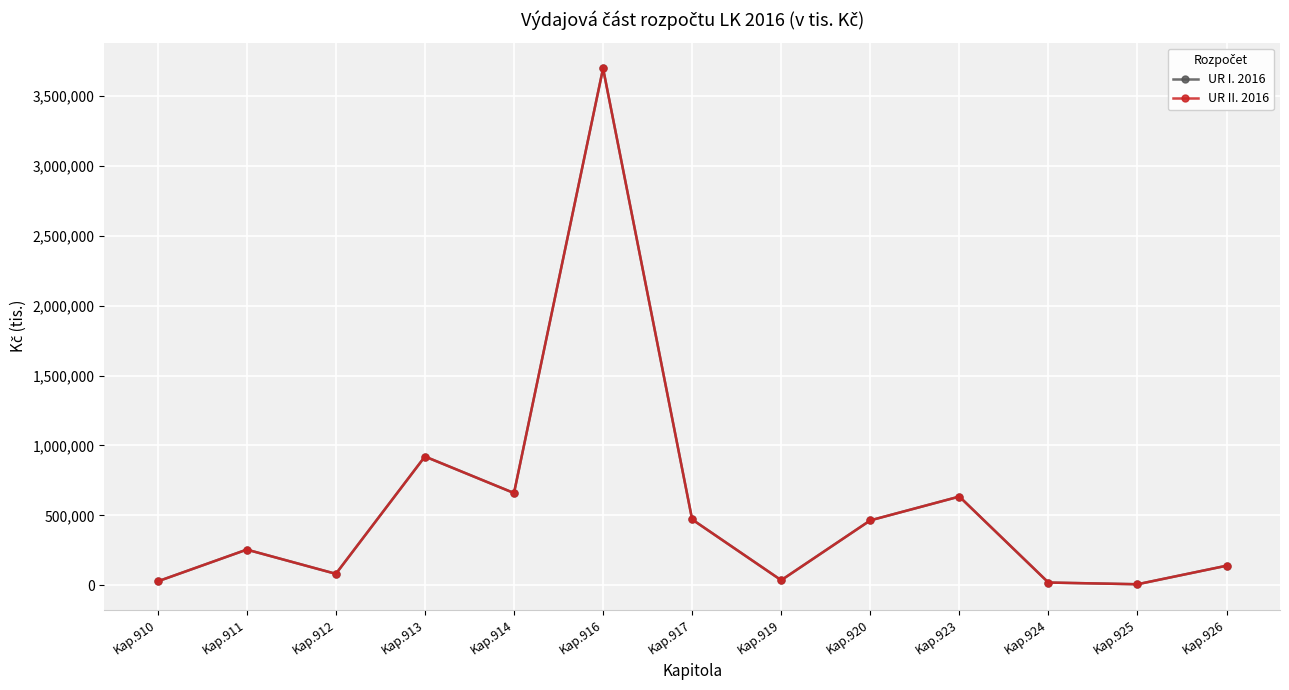

The value of UR I. 2016 at Kap.917 is 471080.2. True or false?

True